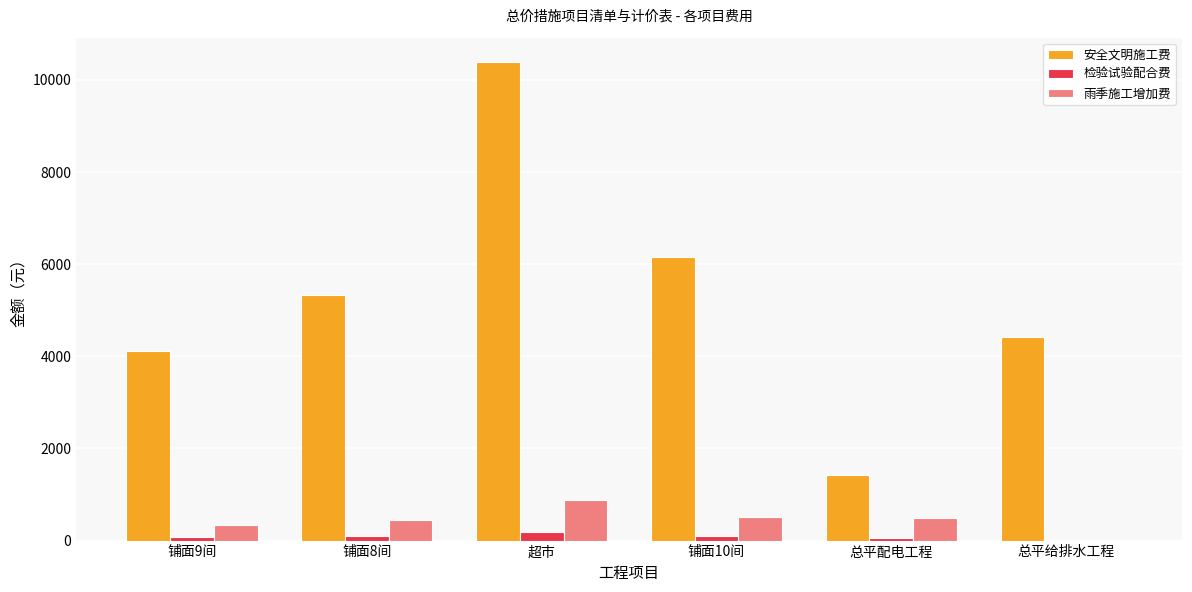

Which category has the highest value in the 雨季施工增加费 series?

超市